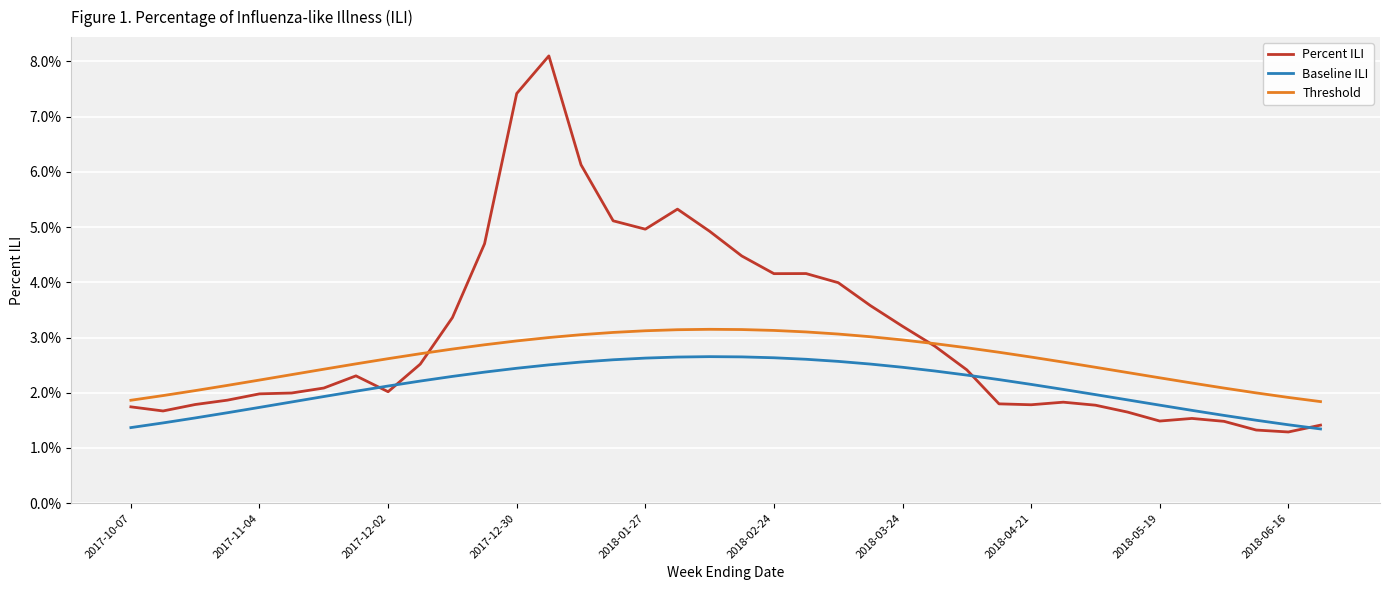

At how many categories does at least one series exceed 0?

38